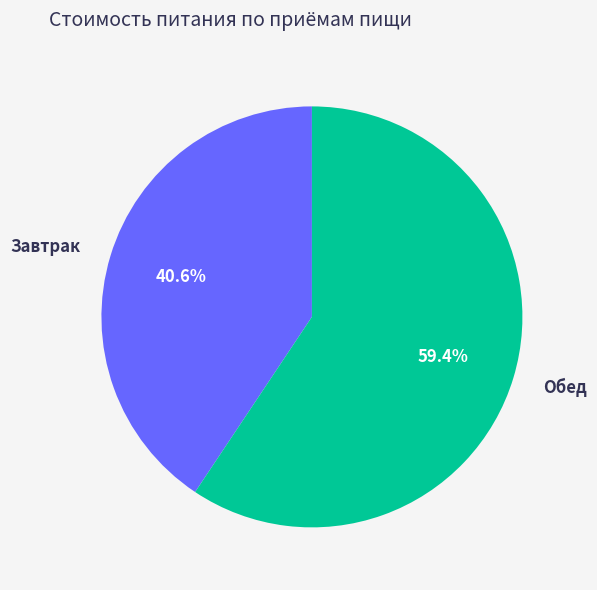

Rank the categories by value from highest to lowest.

Обед, Завтрак